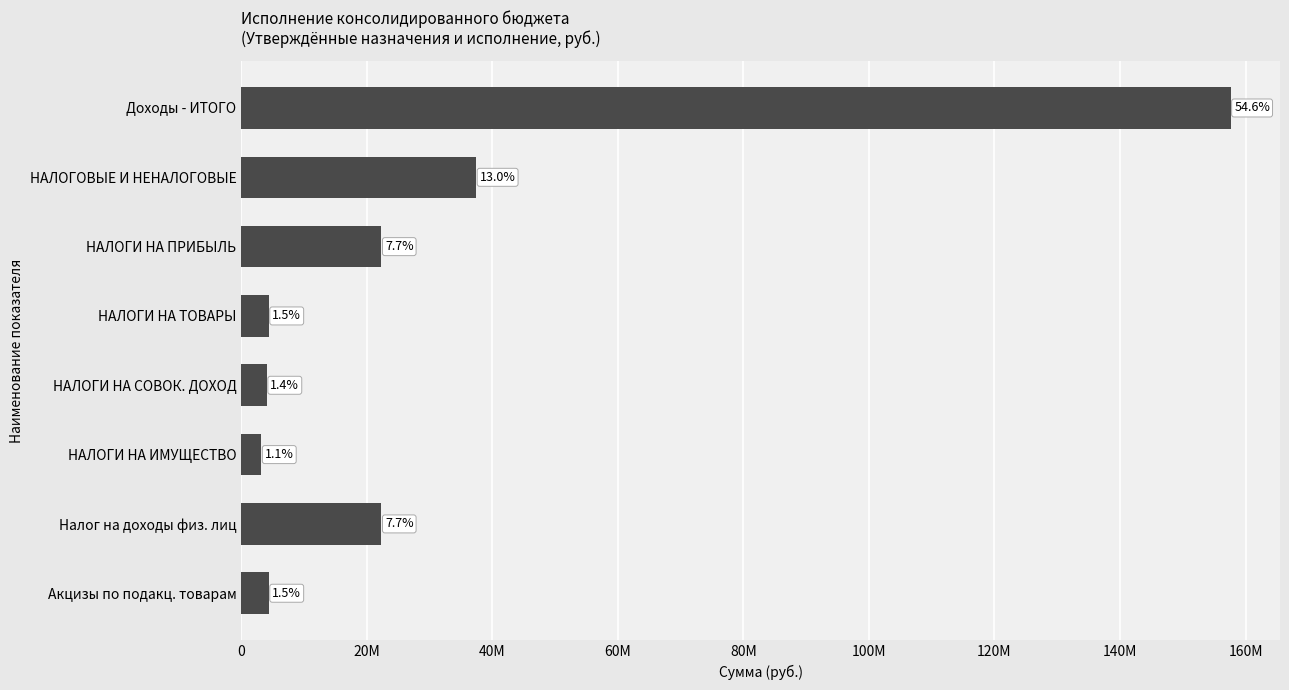

What is the greatest value displayed?

157604878.4